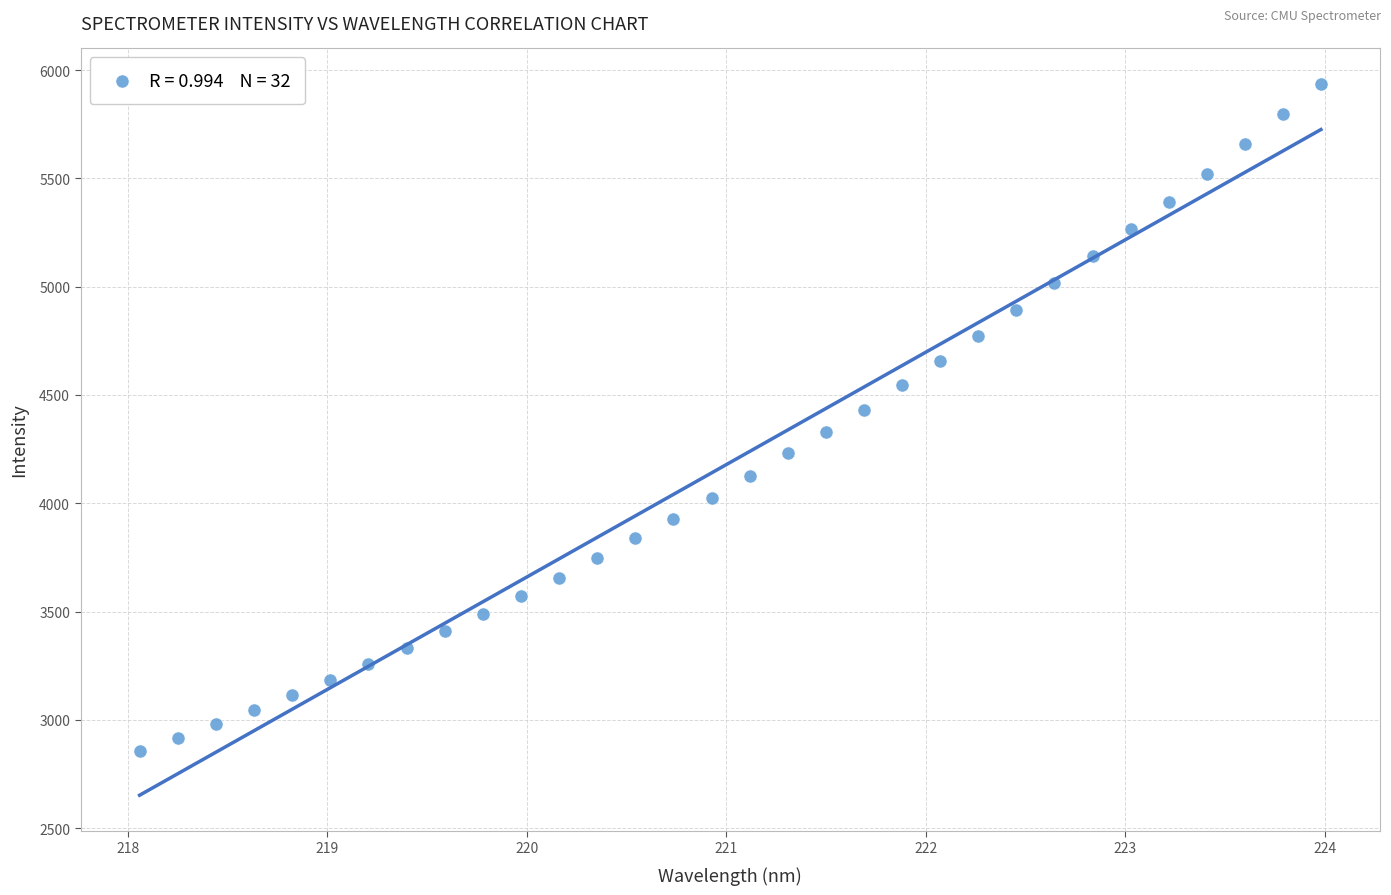

What is the range of X values (max minus min)?

5.9